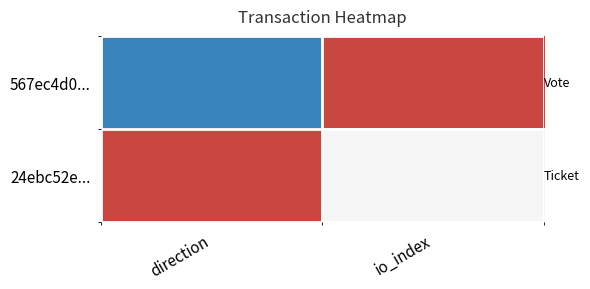

Rank the series by their average value, from highest to lowest.

24ebc52e..., 567ec4d0...